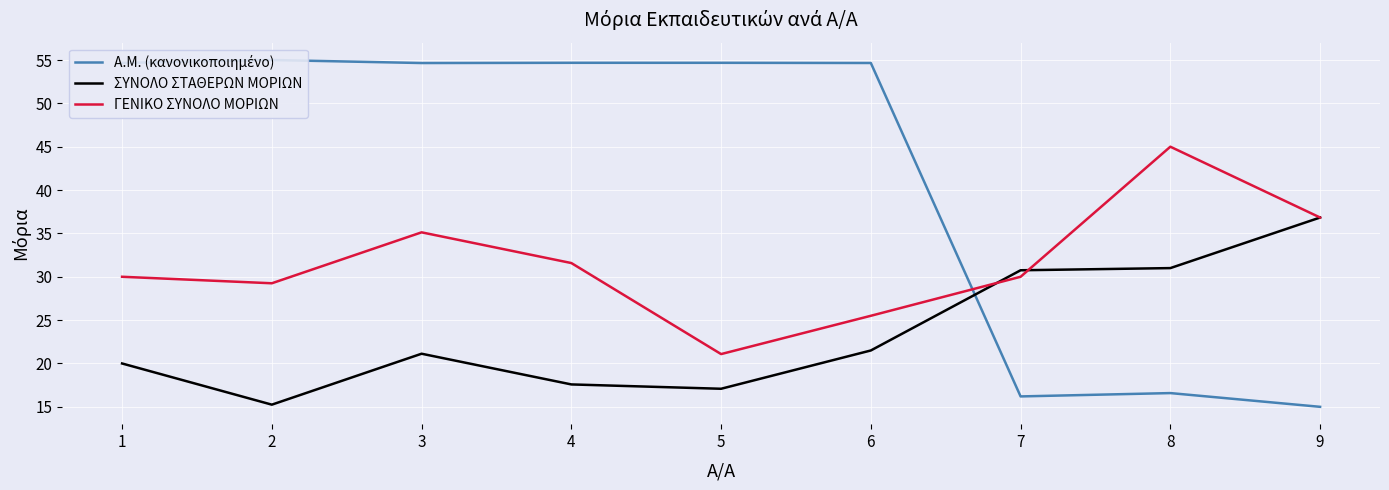

List the series in order of their peak value, highest first.

Α.Μ. (κανονικοποιημένο), ΓΕΝΙΚΟ ΣΥΝΟΛΟ ΜΟΡΙΩΝ, ΣΥΝΟΛΟ ΣΤΑΘΕΡΩΝ ΜΟΡΙΩΝ